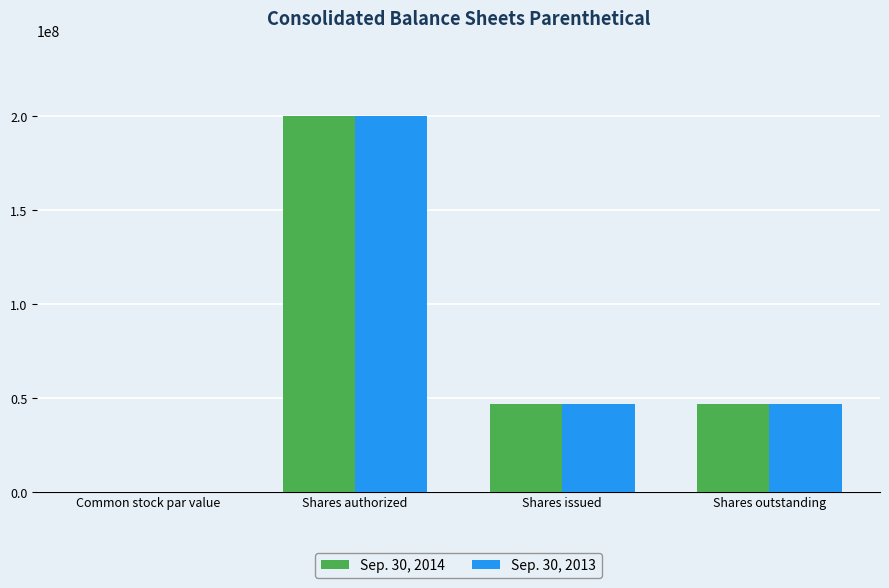

What is the maximum value shown in the chart?

200000000.0